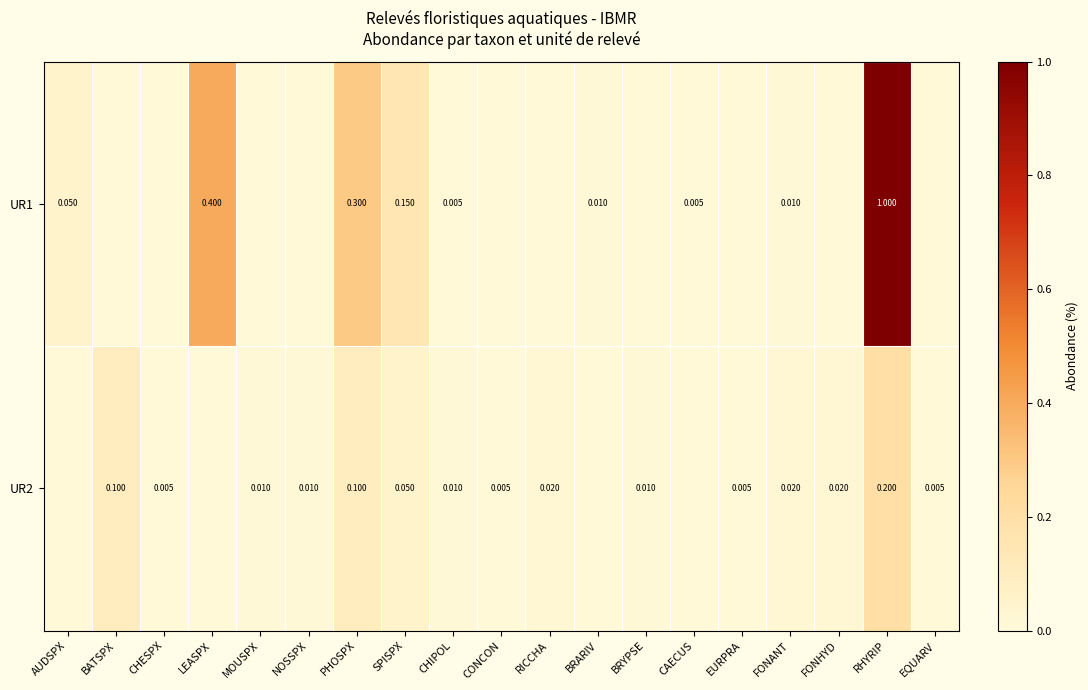

Which series has the largest total across all categories?

UR1